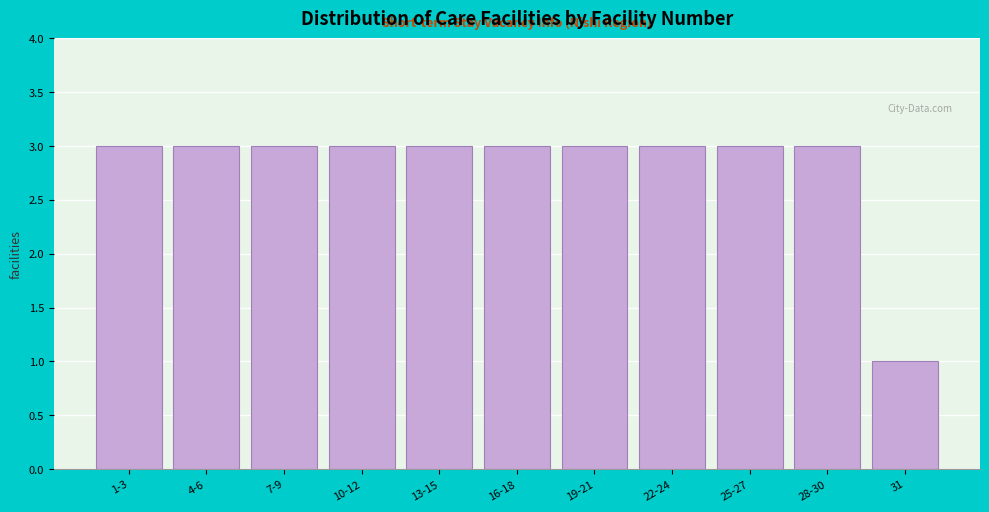

Reading right to left, extract all data points from this chart.

1	3	3	3	3	3	3	3	3	3	3